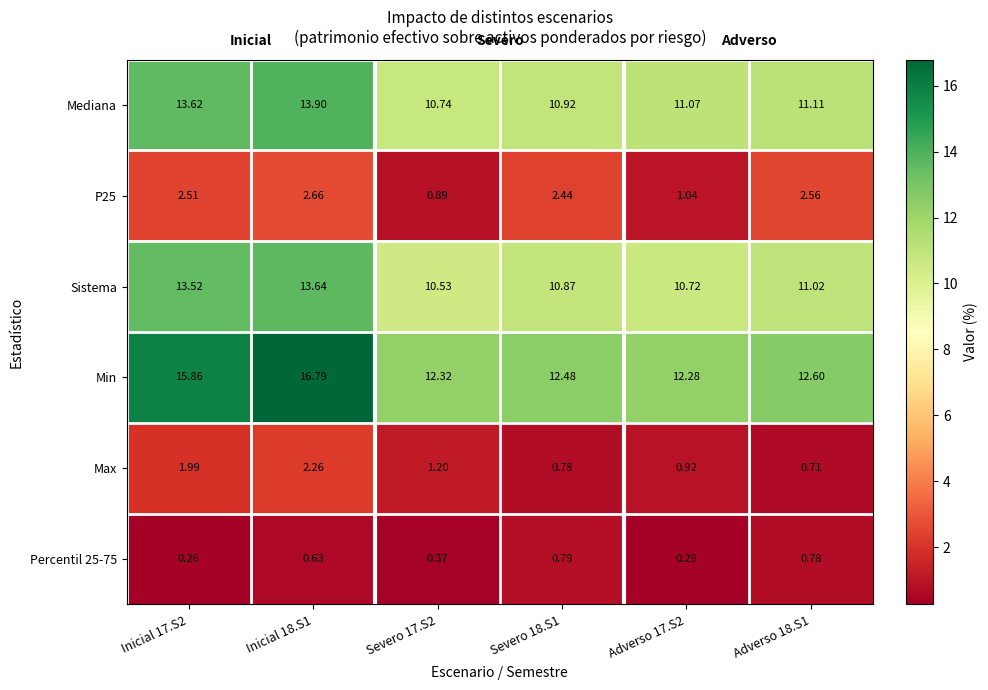

What is the greatest value displayed?

16.8